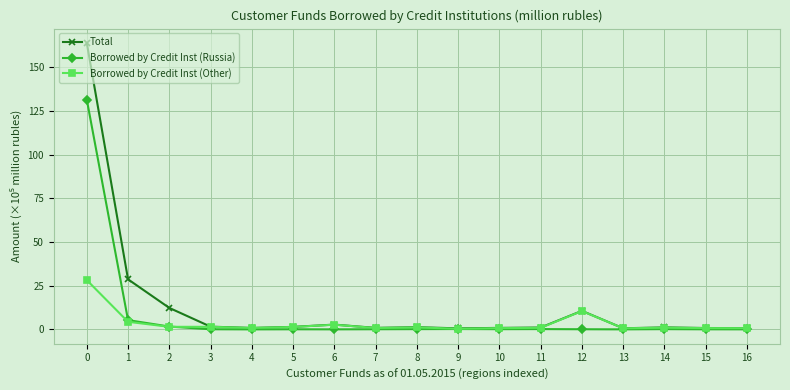

Is it true that Total equals 1.4 at 5?

True